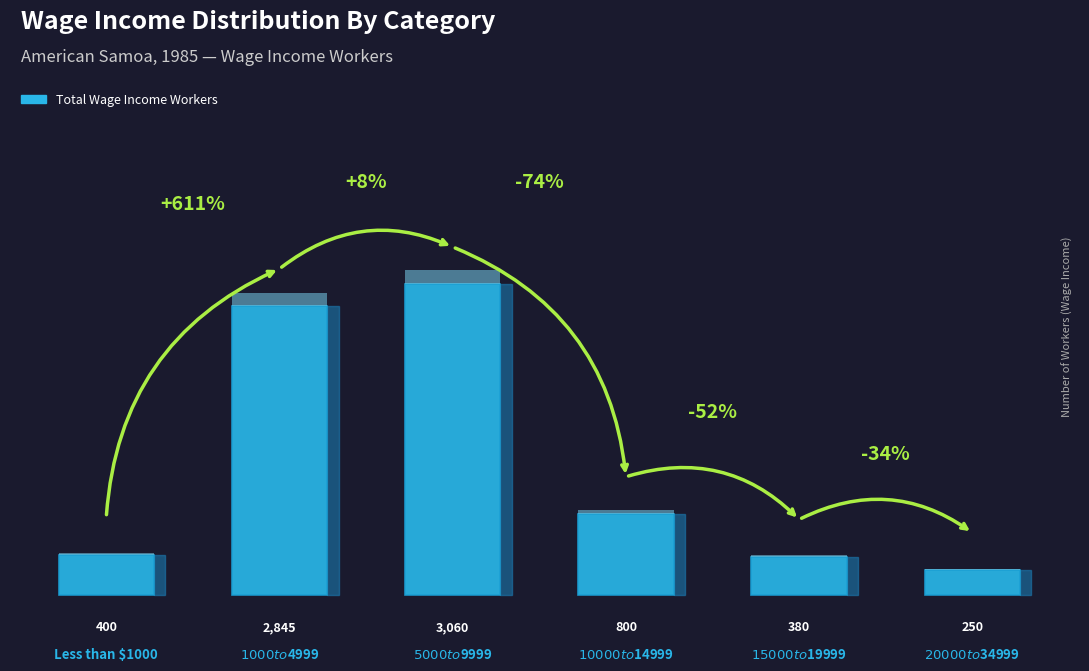

At which category does the chart reach its peak across all series?

$5000 to $9999